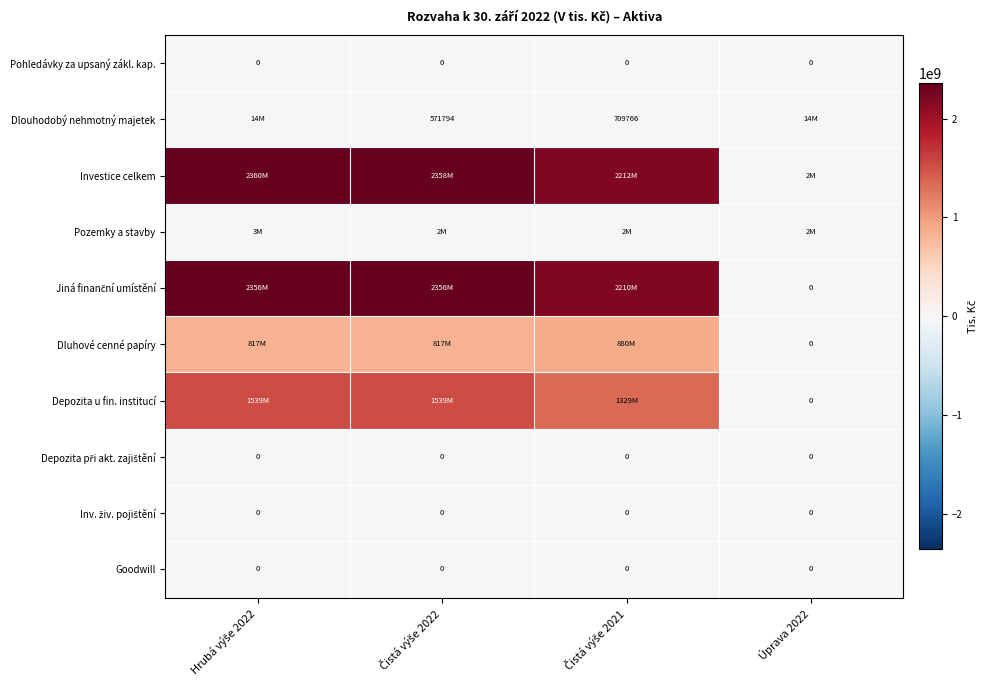

Rank the series at Čistá výše 2022 from highest to lowest value.

Investice celkem, Jiná finanční umístění, Depozita u fin. institucí, Dluhové cenné papíry, Pozemky a stavby, Dlouhodobý nehmotný majetek, Pohledávky za upsaný zákl. kap., Depozita při akt. zajištění, Inv. živ. pojištění, Goodwill